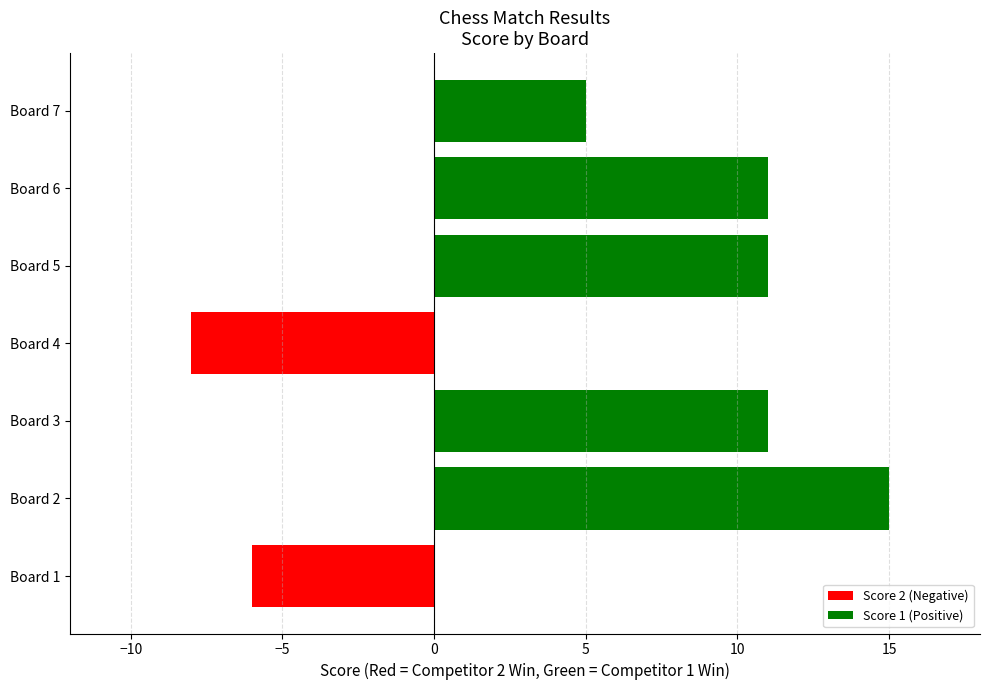

The chart shows a value of 18 at Board 6. True or false?

False